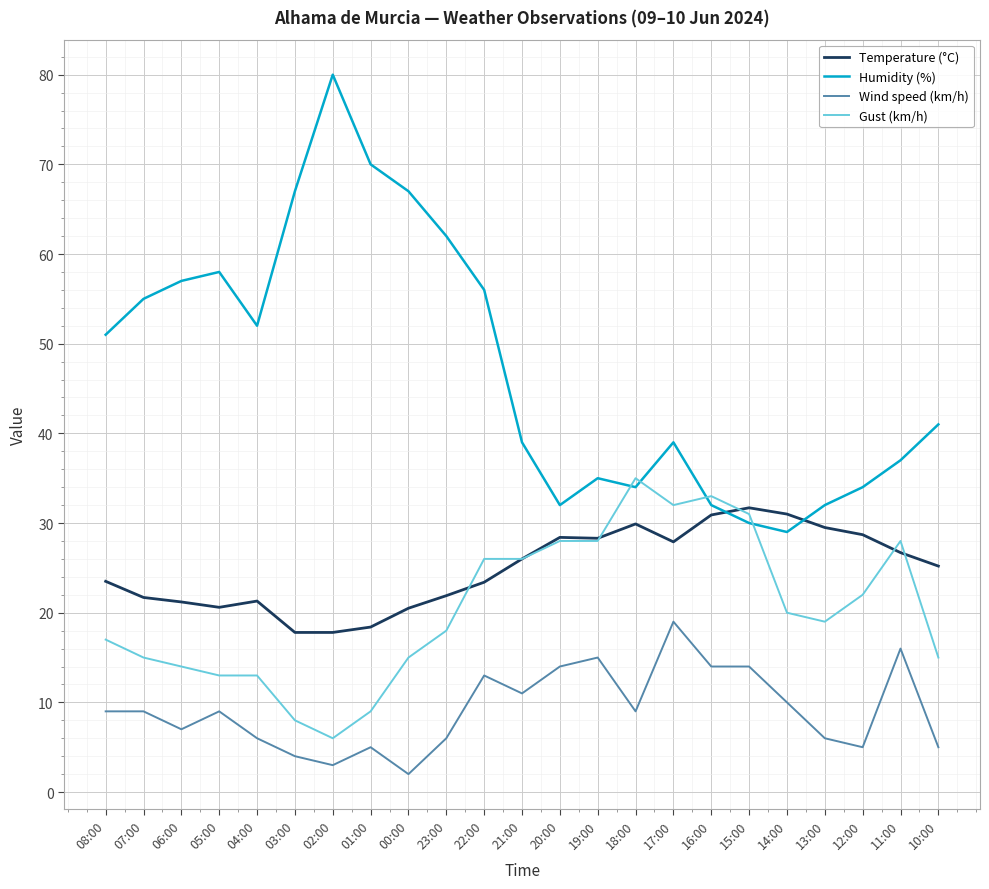

What is the total value across all series at 08:00?

100.5